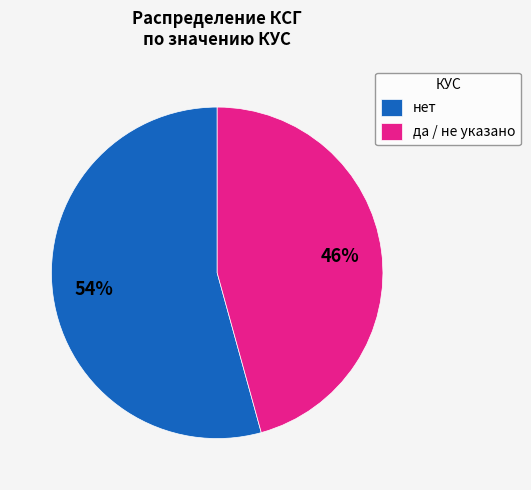

What is the largest slice in the pie chart?

нет